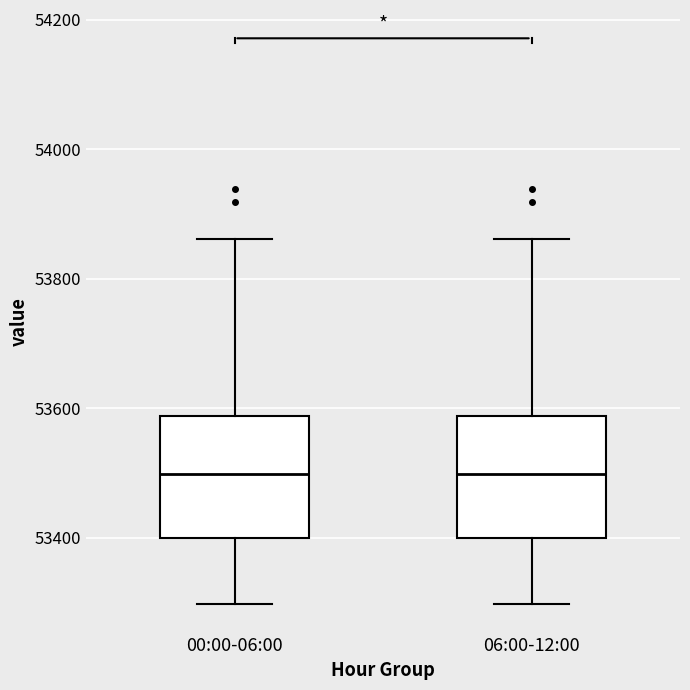

Reading left to right, transcribe this box plot: for each box, give where its median line is, the range the box spans, and where its two whiskers end, as read against the y-axis. The values are not printed on the chart, so give them approximately, as read against the axis.

00:00-06:00: median 53500, box 53400 to 53580, whiskers 53300 to 53860
06:00-12:00: median 53500, box 53400 to 53580, whiskers 53300 to 53860